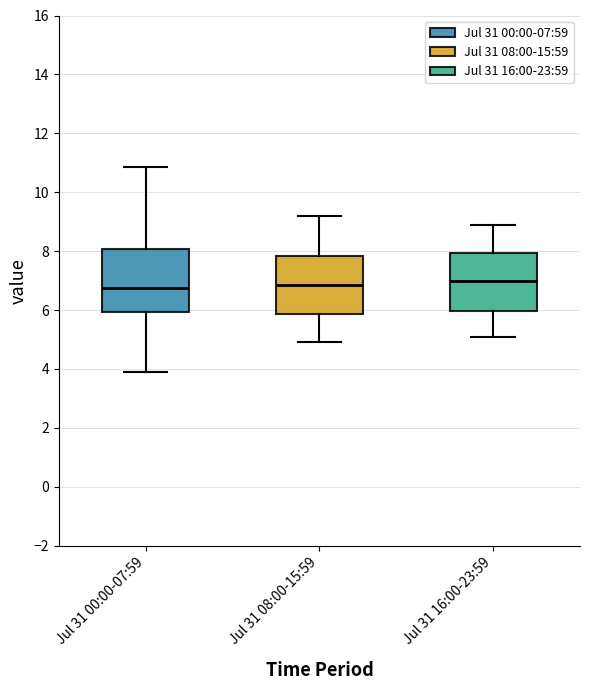

Reading left to right, read every box against the y-axis: the position of its median line, the range the box covers, and the ends of its whiskers. The values are not printed on the chart, so give them approximately, as read against the axis.

Jul 31 00:00-07:59: median 6.8, box 6.0 to 8.0, whiskers 3.8 to 10.8
Jul 31 08:00-15:59: median 6.8, box 5.8 to 7.8, whiskers 5.0 to 9.2
Jul 31 16:00-23:59: median 7.0, box 6.0 to 8.0, whiskers 5.2 to 9.0